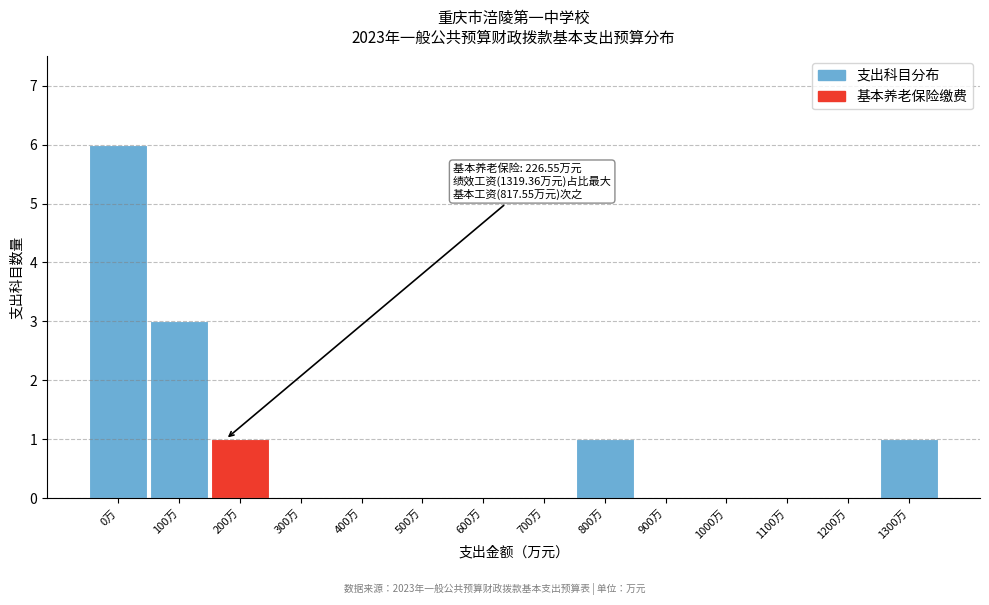

Reading left to right, transcribe all the data shown in this chart.

0万=6	100万=3	200万=1	300万=0	400万=0	500万=0	600万=0	700万=0	800万=1	900万=0	1000万=0	1100万=0	1200万=0	1300万=1